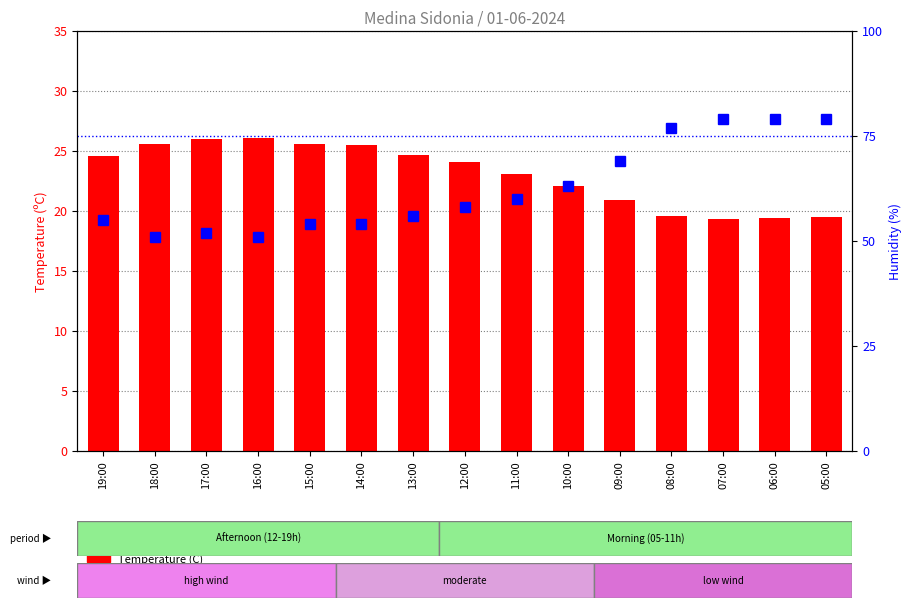

Count the number of categories in the chart.

15